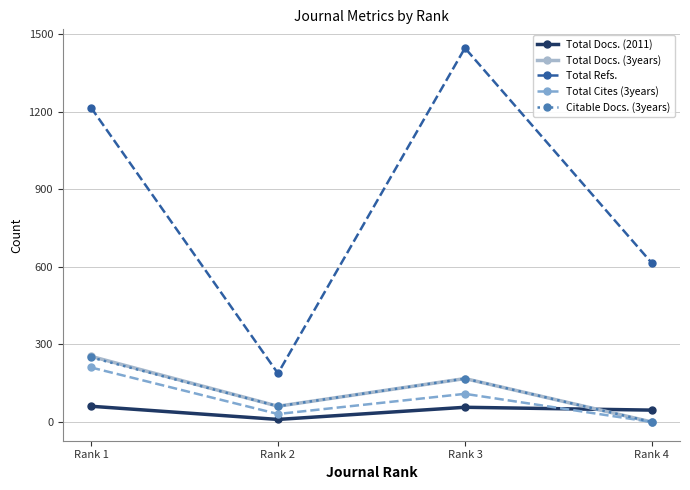

Where do Citable Docs. (3years) and Total Docs. (2011) first cross each other?

Rank 3 and Rank 4